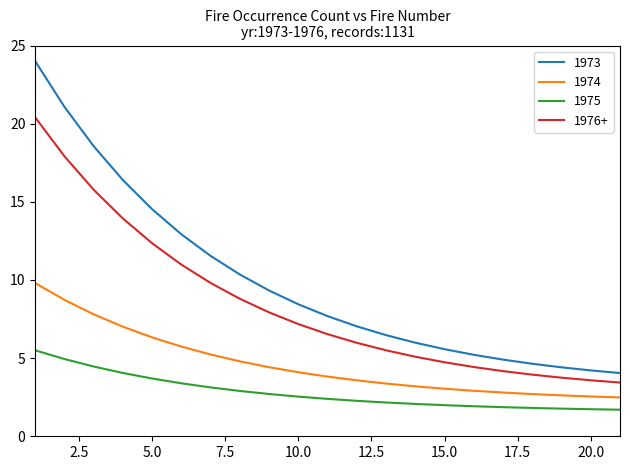

Rank the series by their maximum value, from lowest to highest.

1975, 1974, 1976+, 1973